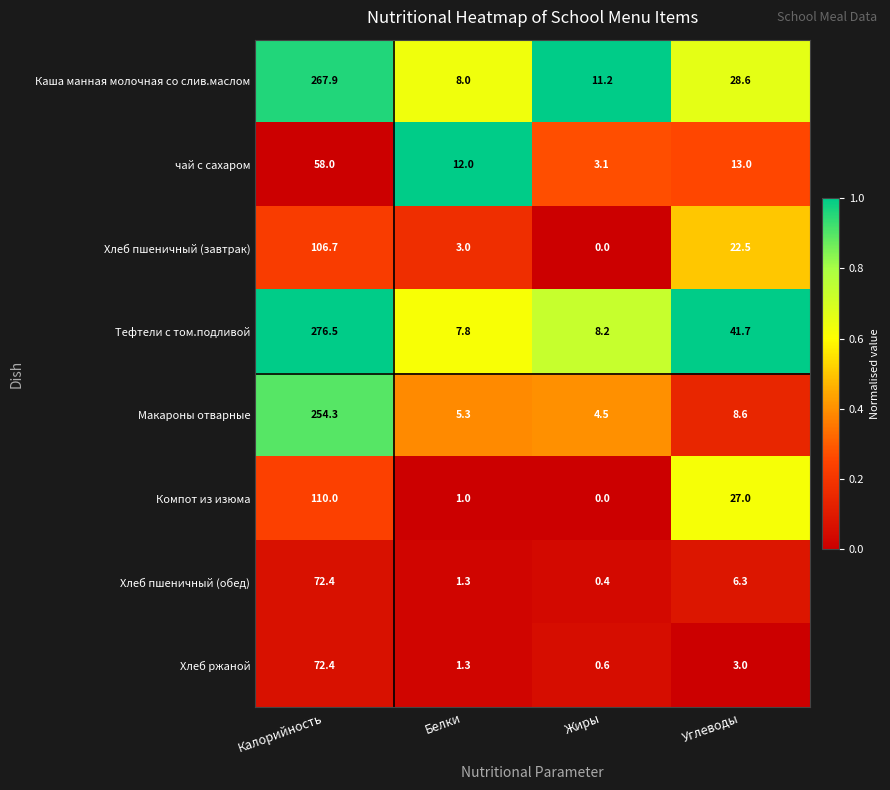

Which category has the lowest value in the Макароны отварные series?

Жиры